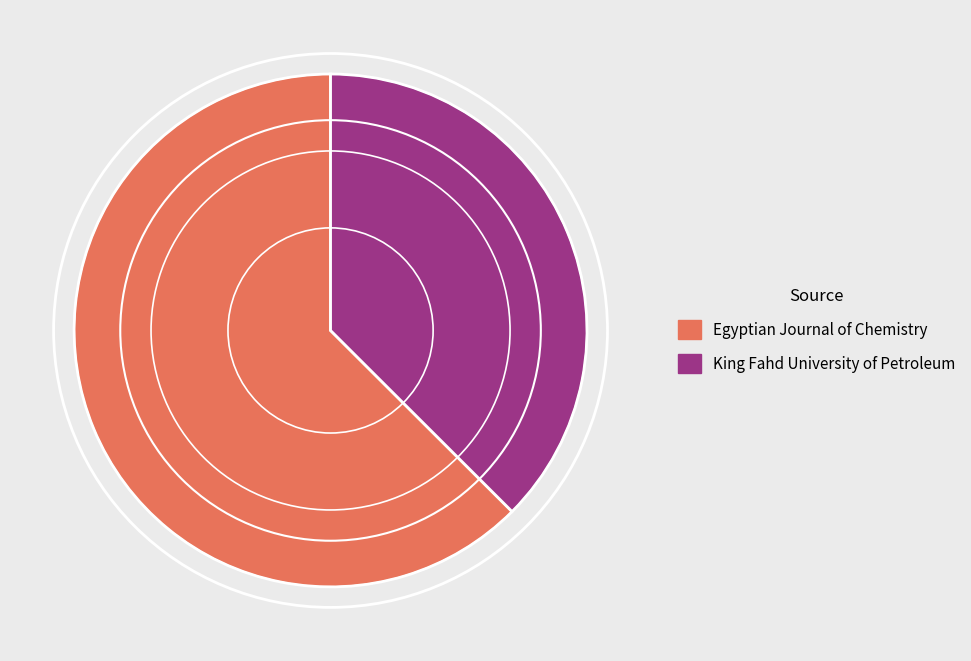

How many segments does this pie chart have?

2